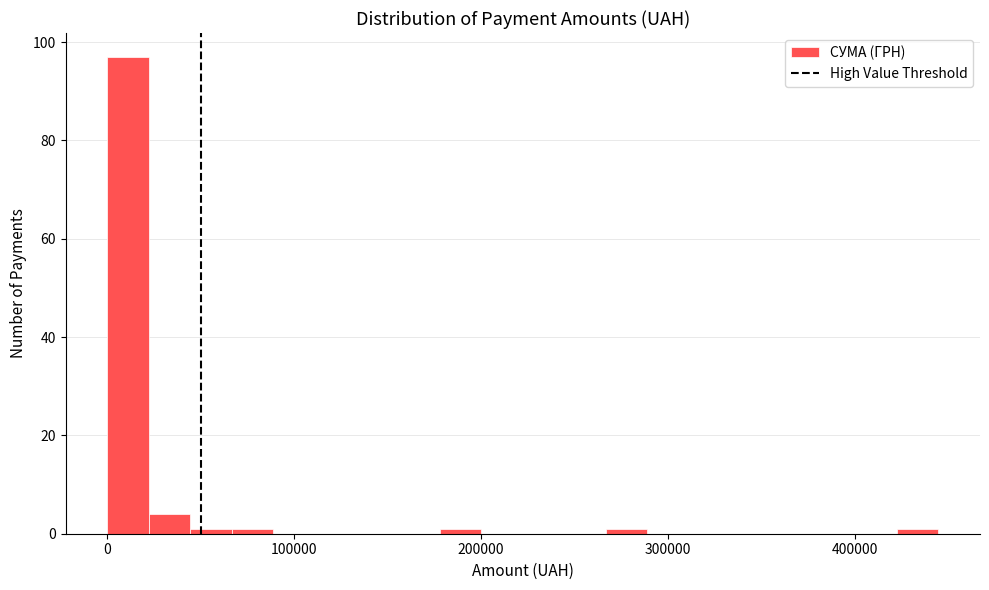

Around what value on the x-axis is the tallest bar? Give the approximate position of its centre, as read against the axis.

10000